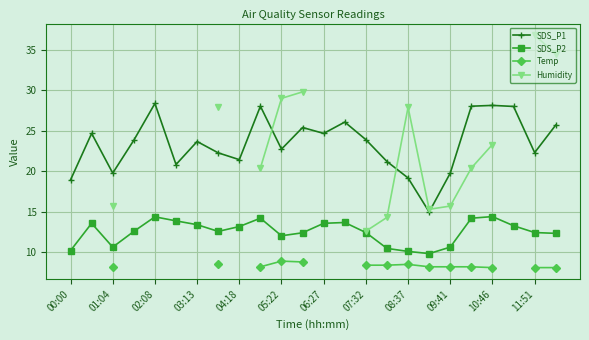

What is the difference between the maximum and minimum values in the SDS_P1 series?

13.4